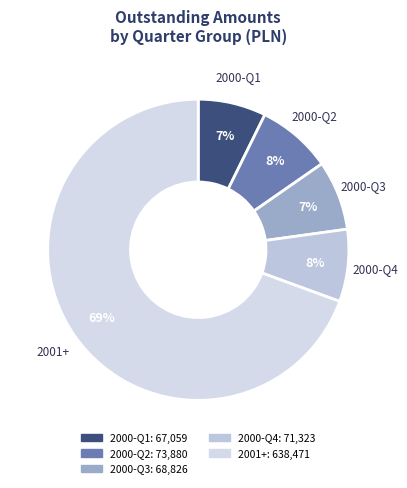

Is there a majority slice in this chart?

Yes